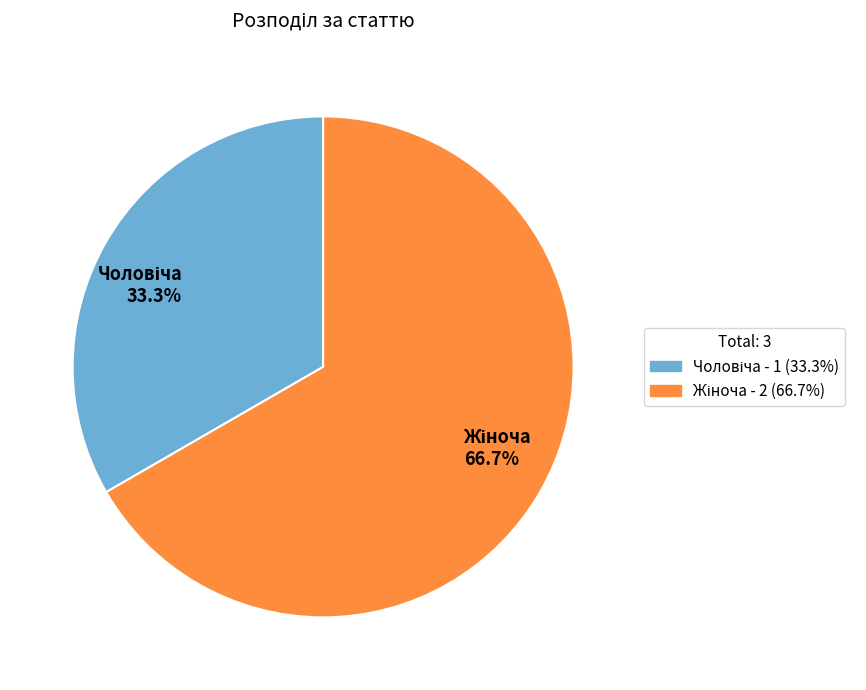

Is there a majority slice in this chart?

Yes